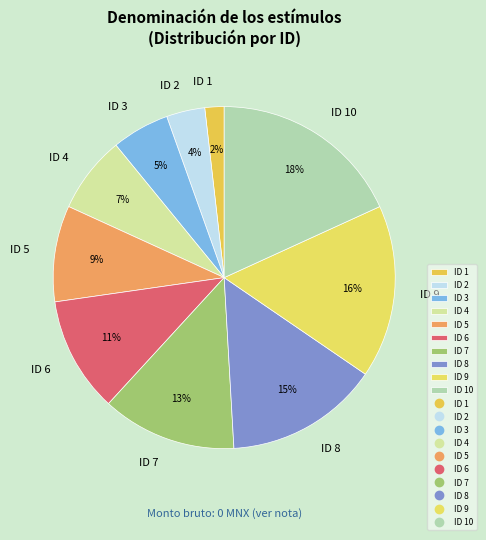

Which has a higher value, ID 6 or ID 5?

ID 6